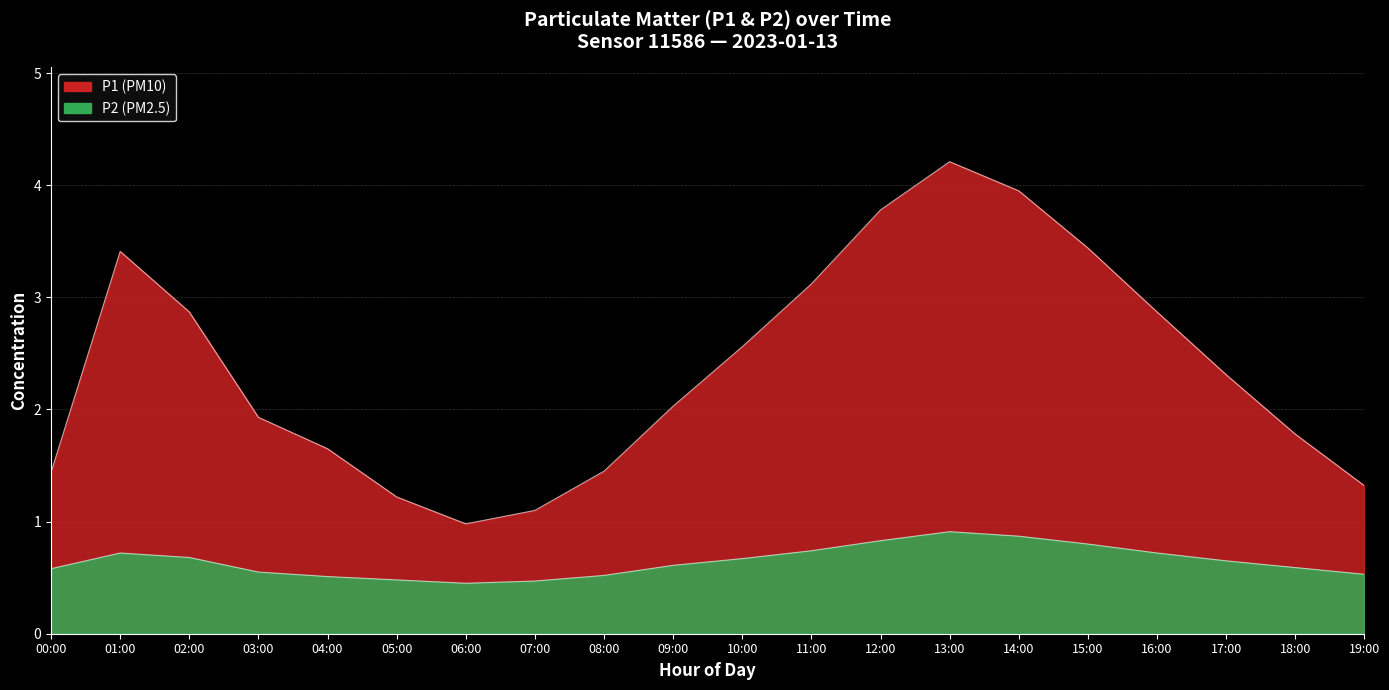

Reading right to left, transcribe all the data shown in this chart.

P1: 1.3	1.8	2.3	2.9	3.4	4.0	4.2	3.8	3.1	2.6	2.0	1.4	1.1	1.0	1.2	1.6	1.9	2.9	3.4	1.4
P2: 0.5	0.6	0.7	0.7	0.8	0.9	0.9	0.8	0.7	0.7	0.6	0.5	0.5	0.5	0.5	0.5	0.6	0.7	0.7	0.6